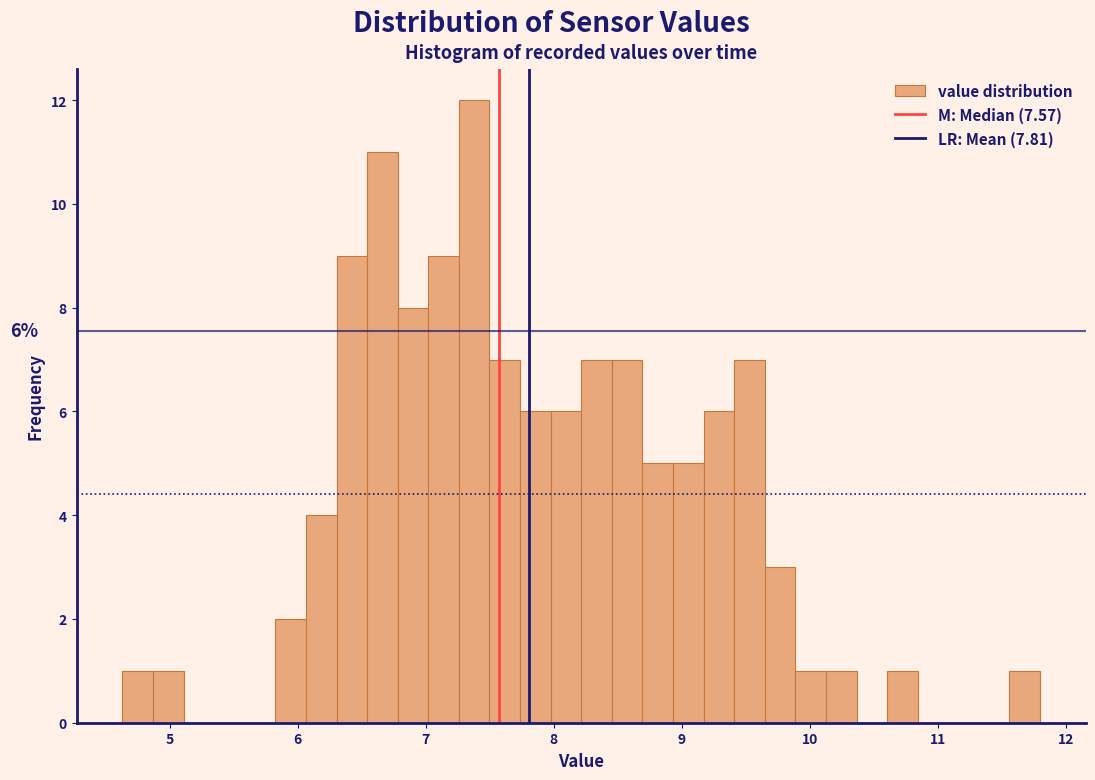

Read against the x-axis, roughly where is the centre of the tallest bar?

7.4